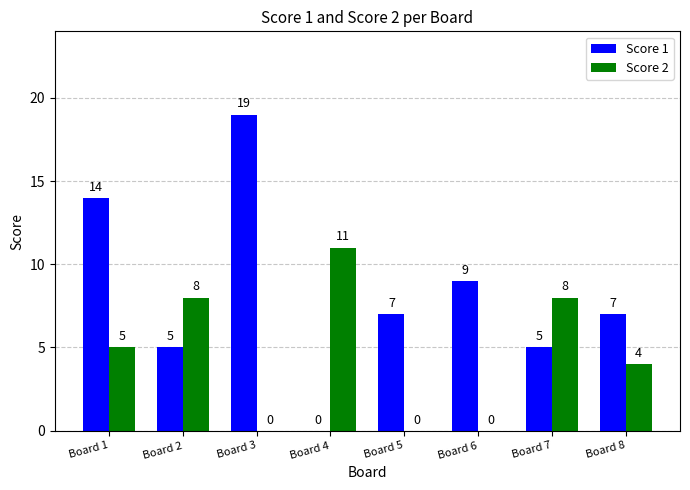

What is the sum of the Score 2 values at Board 7 and Board 1?

13